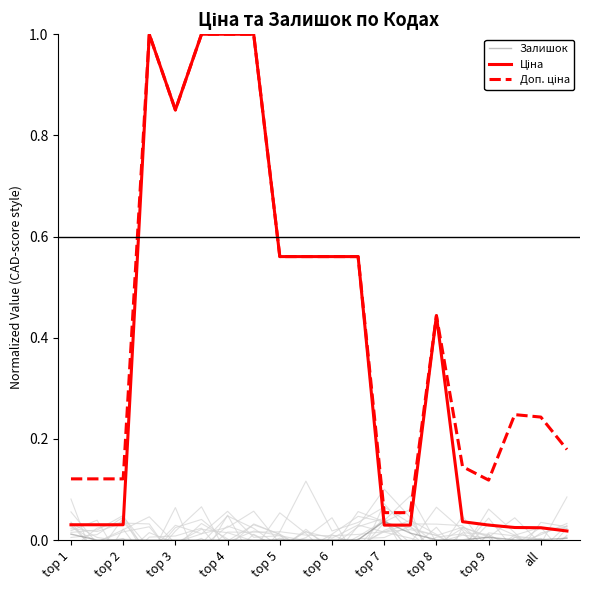

What are all the series names shown in the legend?

Залишок, Ціна, Доп. ціна